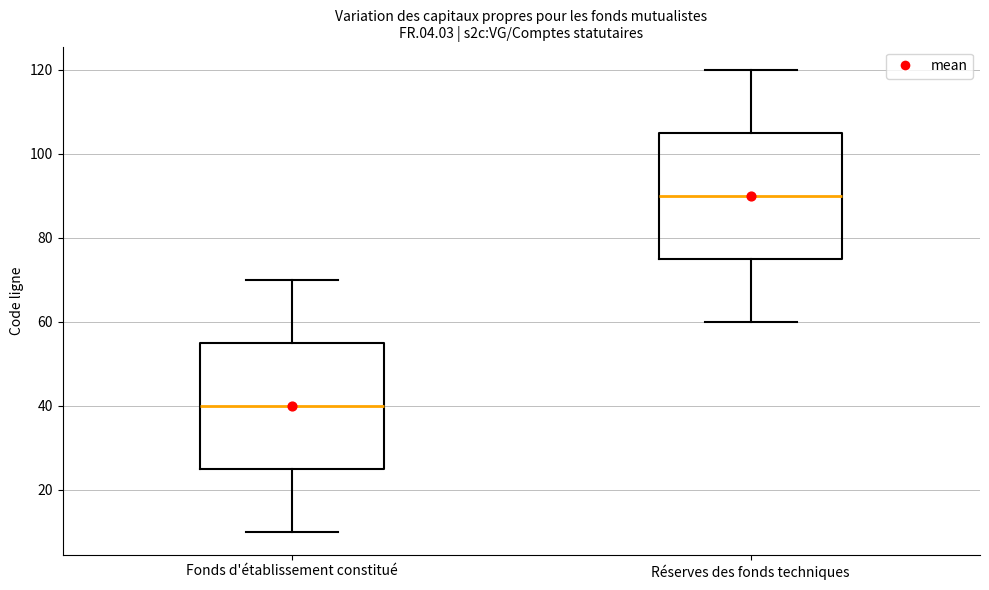

Where is the upper edge of the box for Fonds d'établissement constitué on the y-axis? The values are not printed on the chart, so give them approximately, as read against the axis.

56